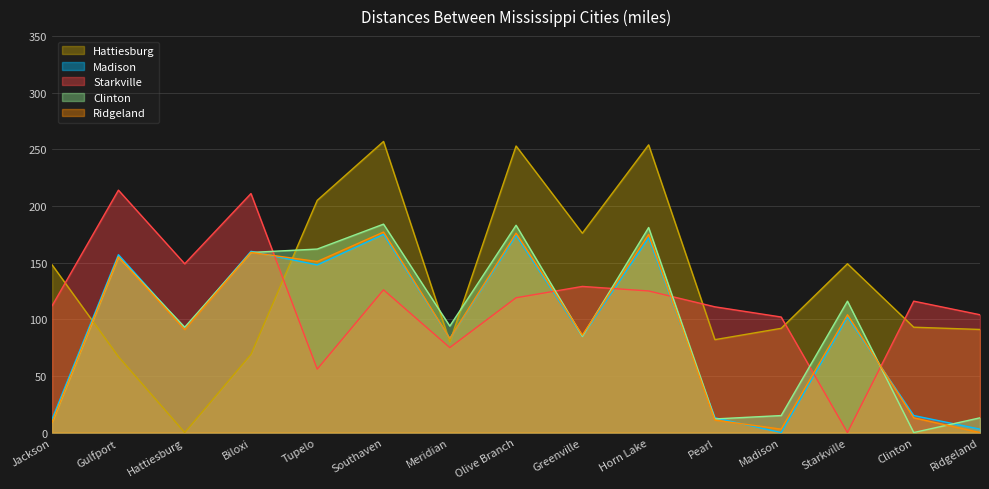

Which series changed the most between Southaven and Meridian?

Hattiesburg